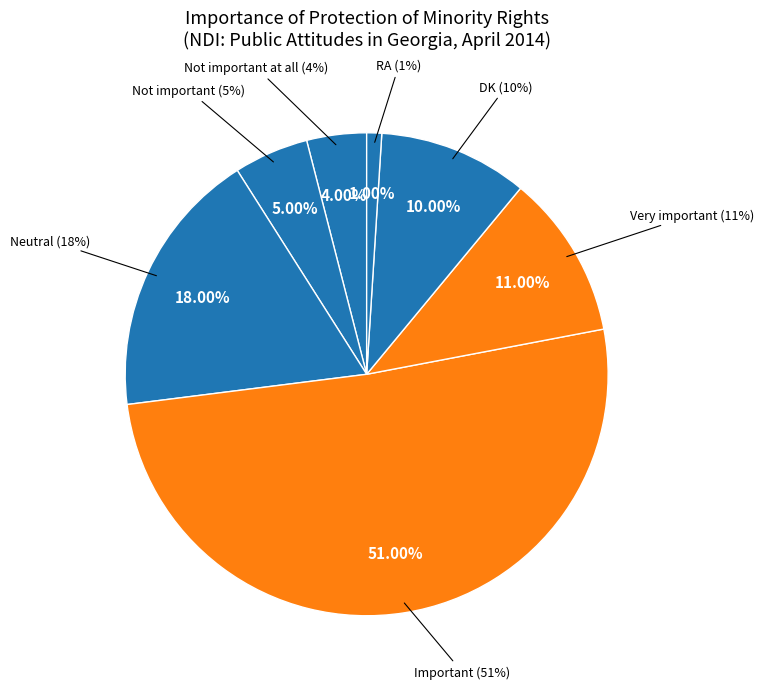

The Neutral slice represents 26% of the pie. True or false?

False